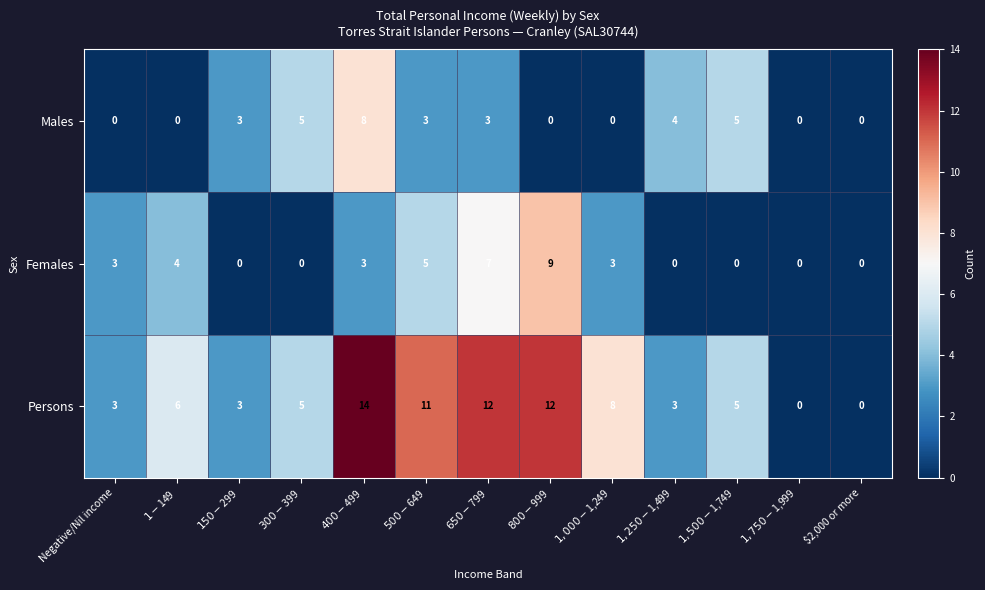

How many Females values are between 0 and 4?

10